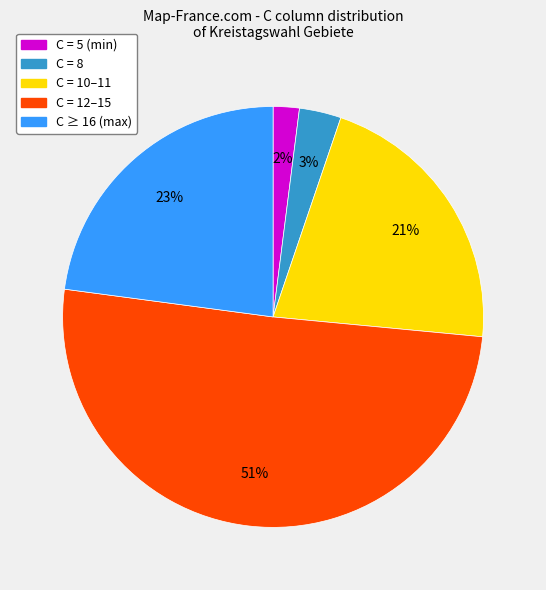

Is there any slice that represents more than half of the pie?

Yes